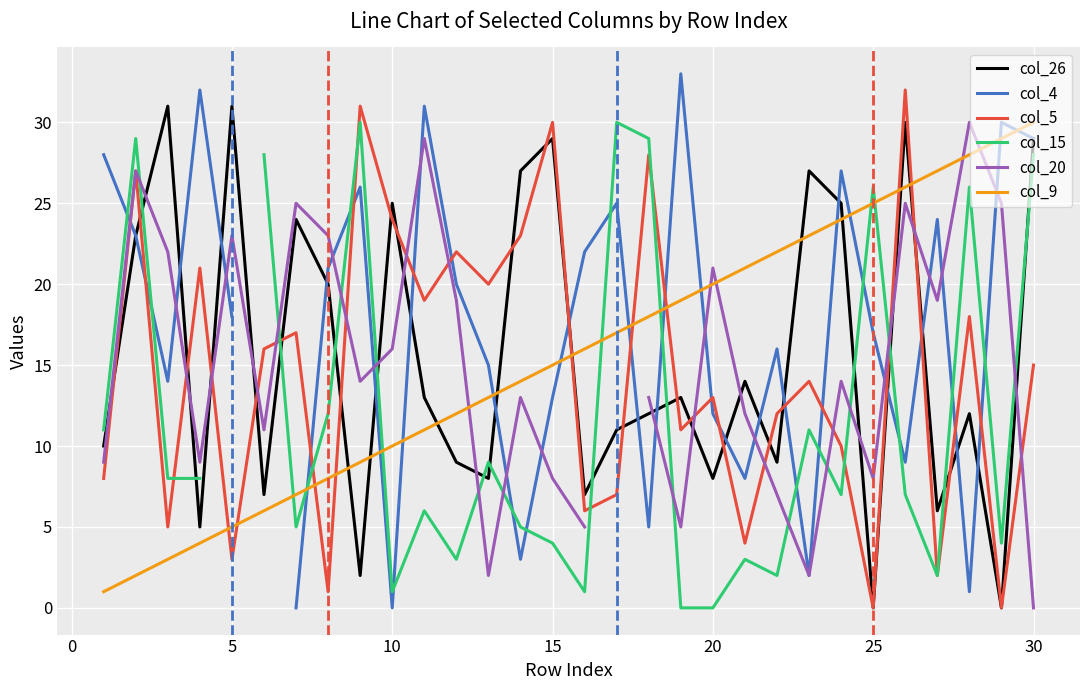

True or false: col_26 and col_9 cross at least once.

True